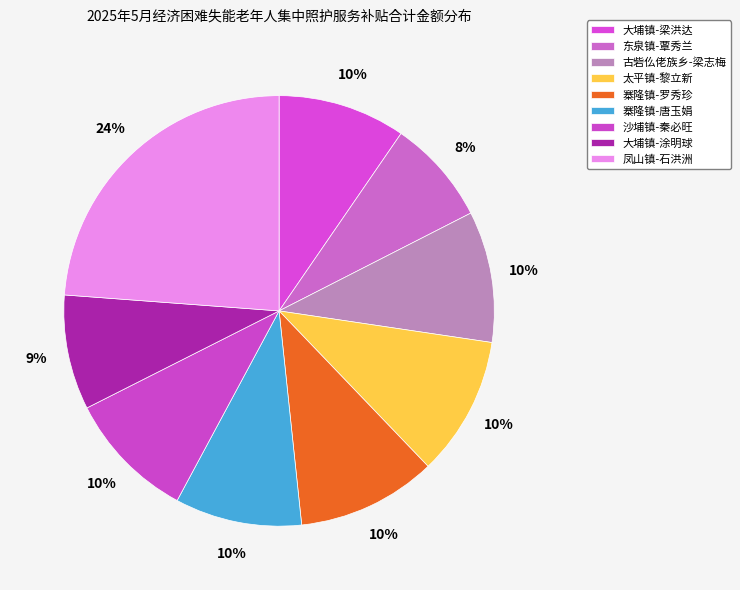

How many slices are in this pie chart?

9